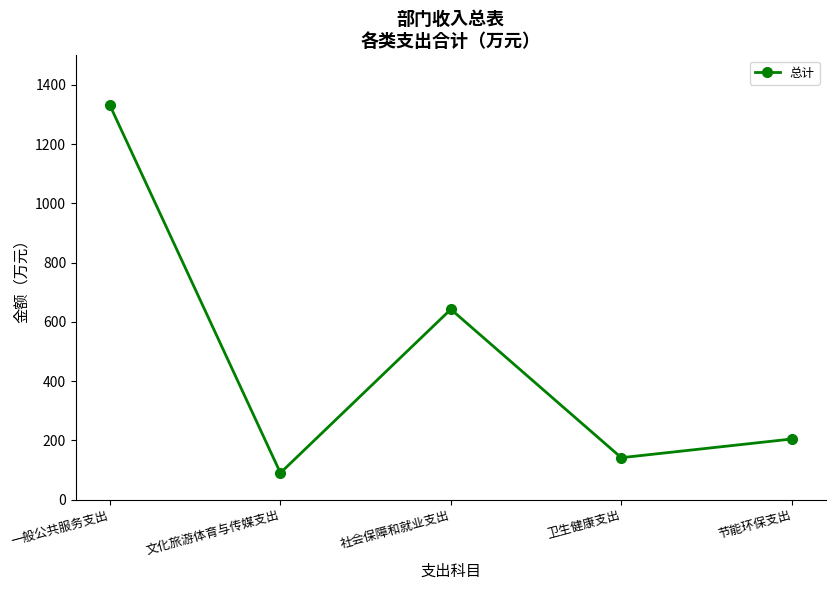

What is the average value?

481.8